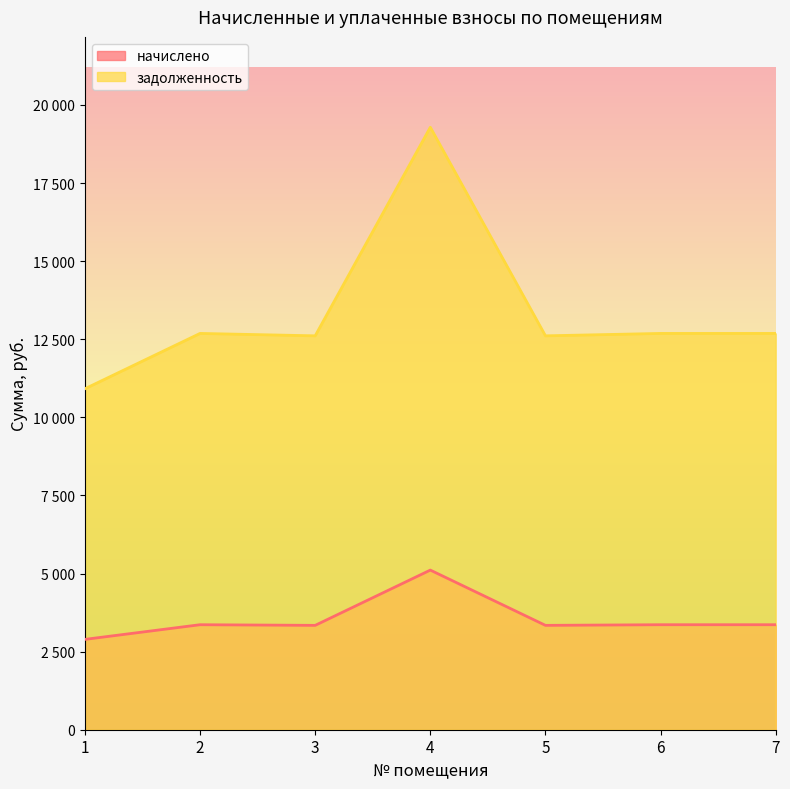

Between 1 and 6, which is larger?

6